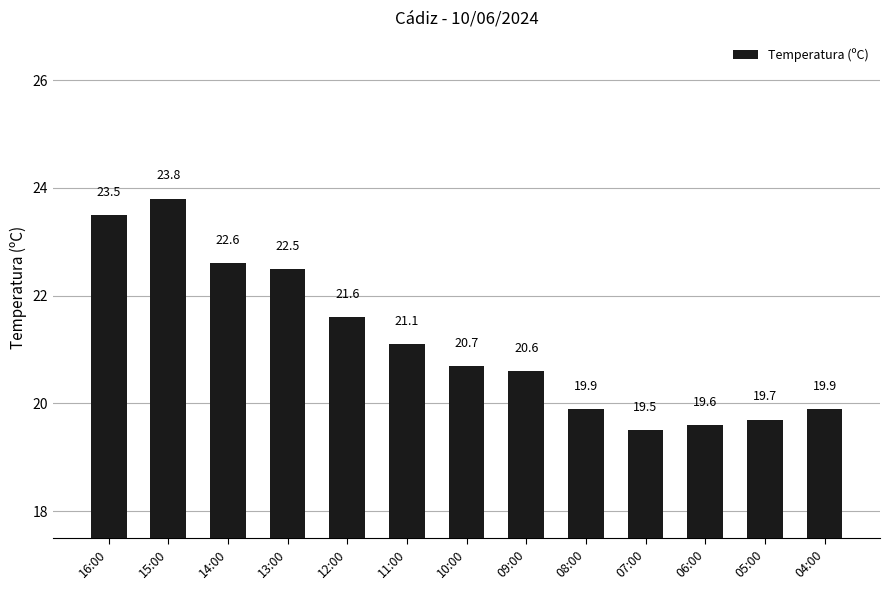

How many values are below 20?

5